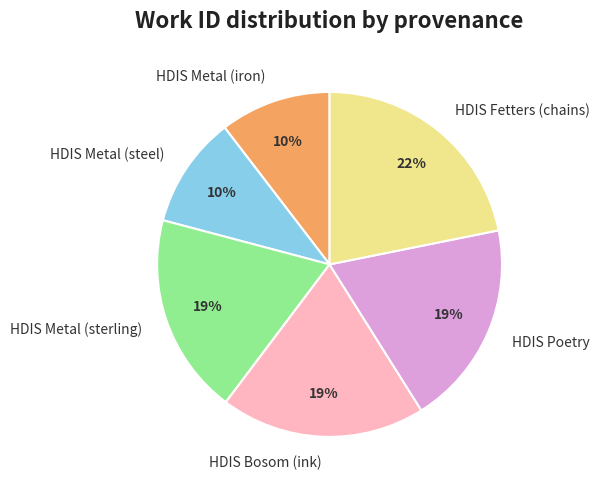

Is there a majority slice in this chart?

No